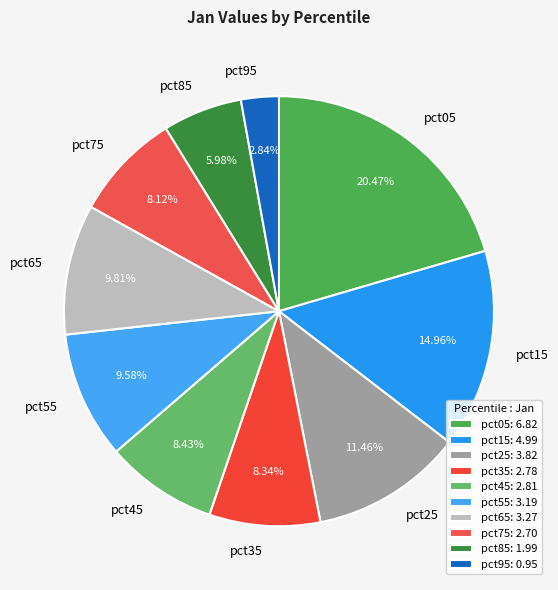

Is there any slice that represents more than half of the pie?

No